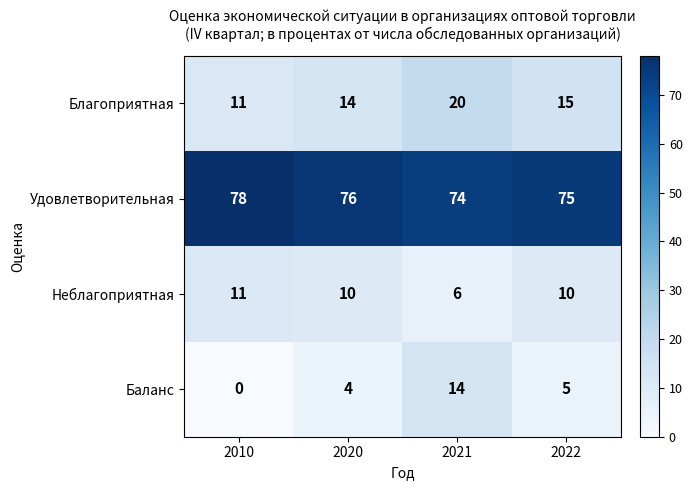

Read the Неблагоприятная value at 2022.

10